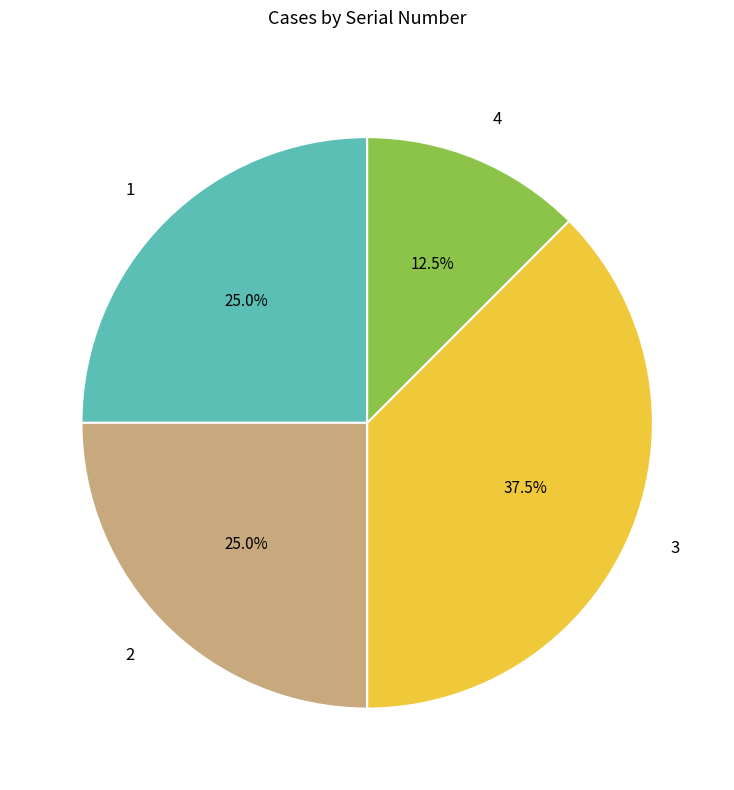

To the nearest percent, what is the average slice percentage?

25%